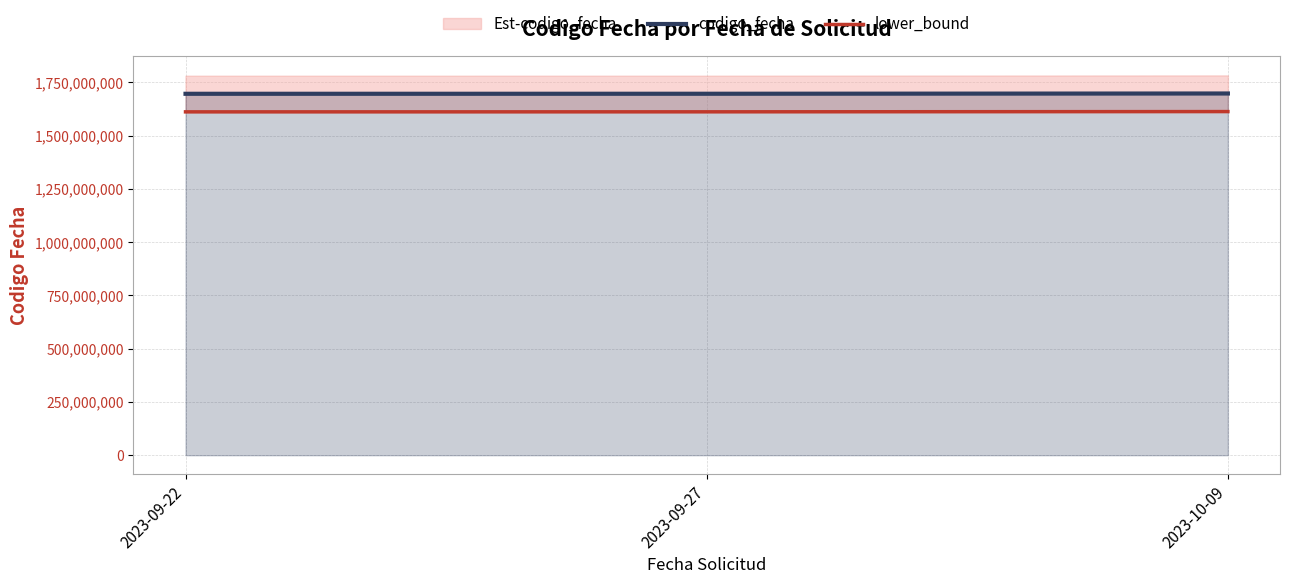

What position from the right is 2023-10-09?

1